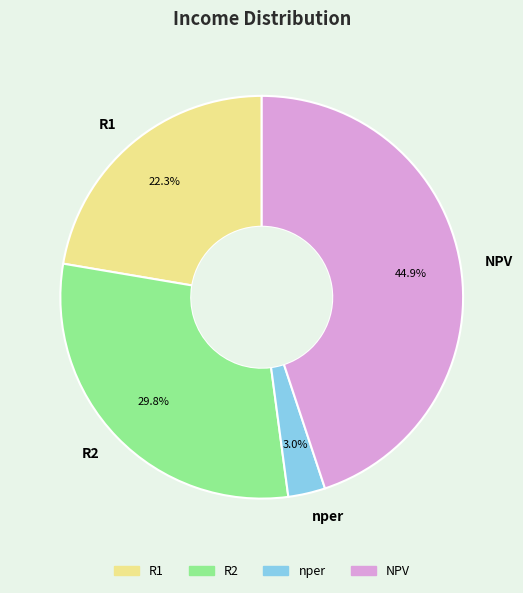

Do R2 and R1 together represent more than half of the pie?

Yes